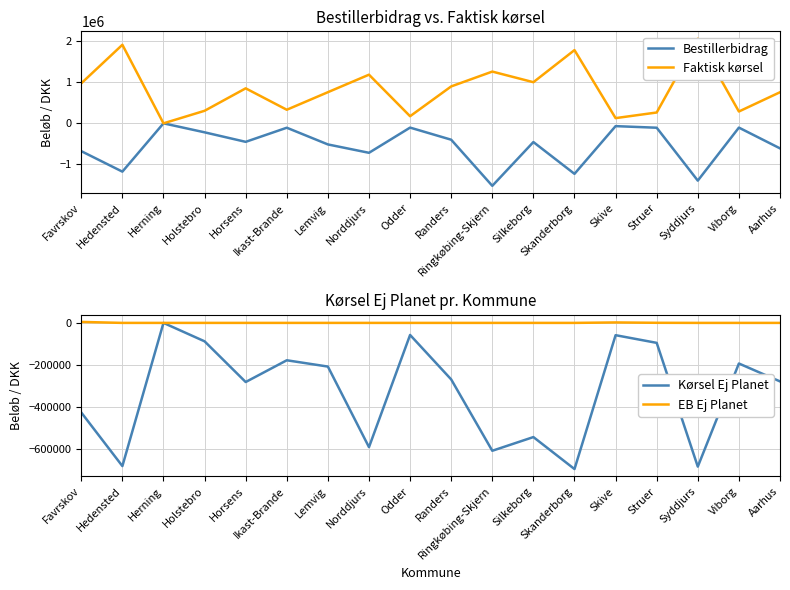

Rank the categories by Faktisk kørsel value from lowest to highest.

Herning, Skive, Odder, Struer, Viborg, Holstebro, Ikast-Brande, Aarhus, Lemvig, Horsens, Randers, Favrskov, Silkeborg, Norddjurs, Ringkøbing-Skjern, Skanderborg, Hedensted, Syddjurs